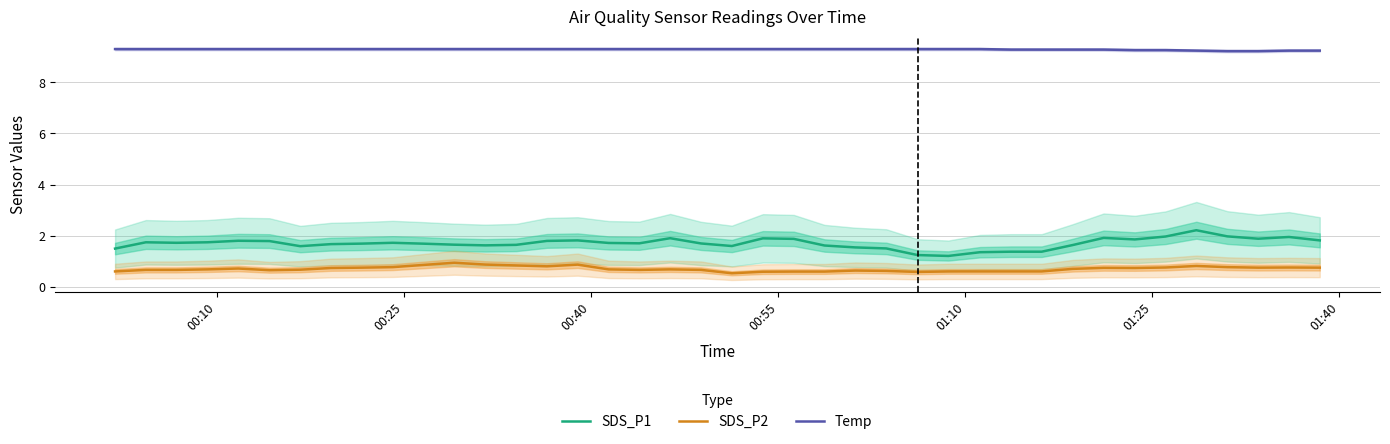

Which series has the widest spread of values?

SDS_P1